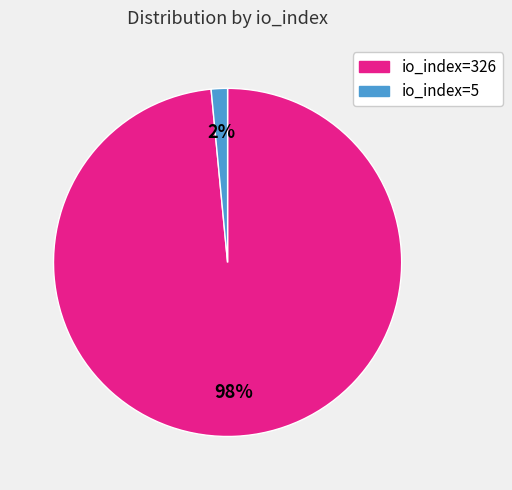

To the nearest percent, what is the average slice percentage?

50%